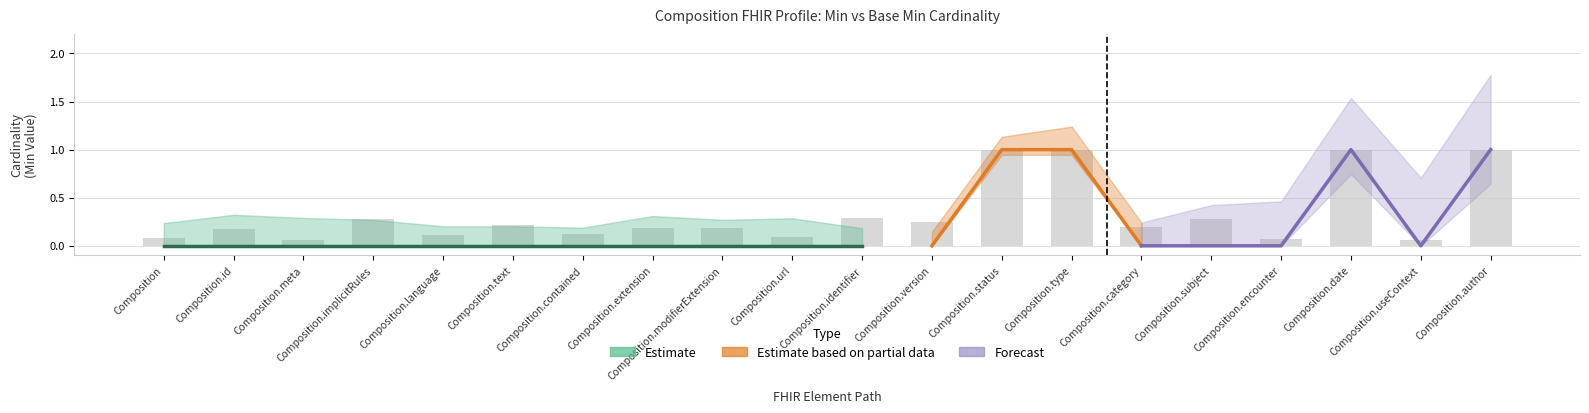

Is the value of Min at Composition.identifier greater than the value of Base Min at Composition.id?

No